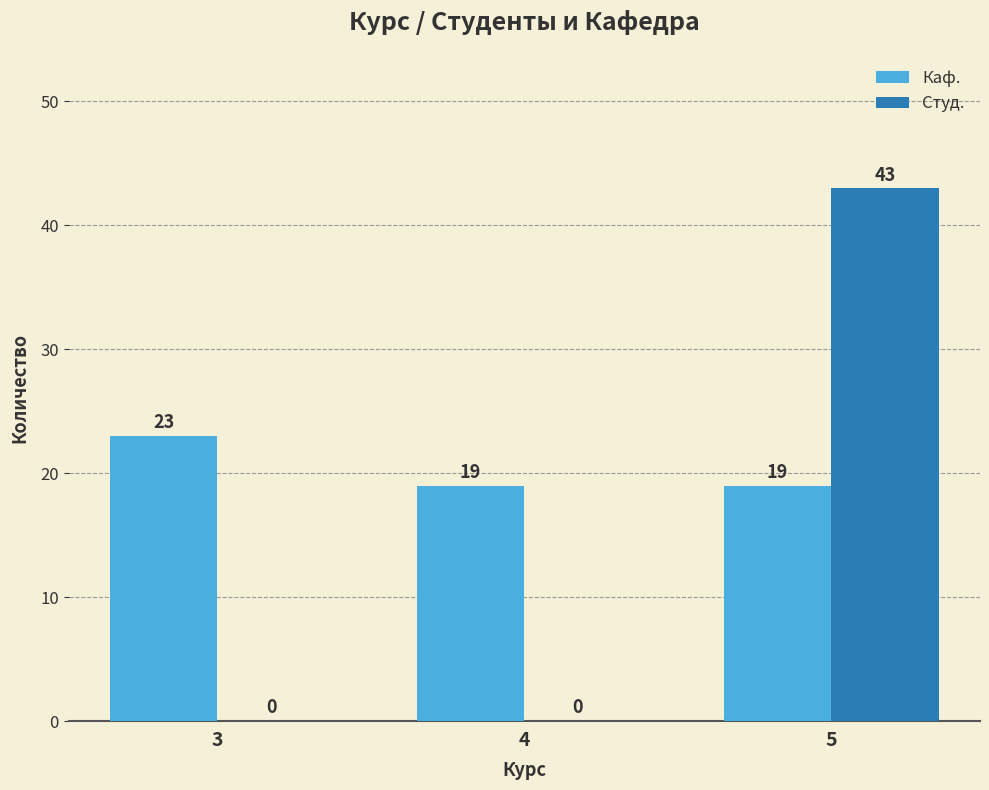

How many Каф. values are between 19 and 23?

3